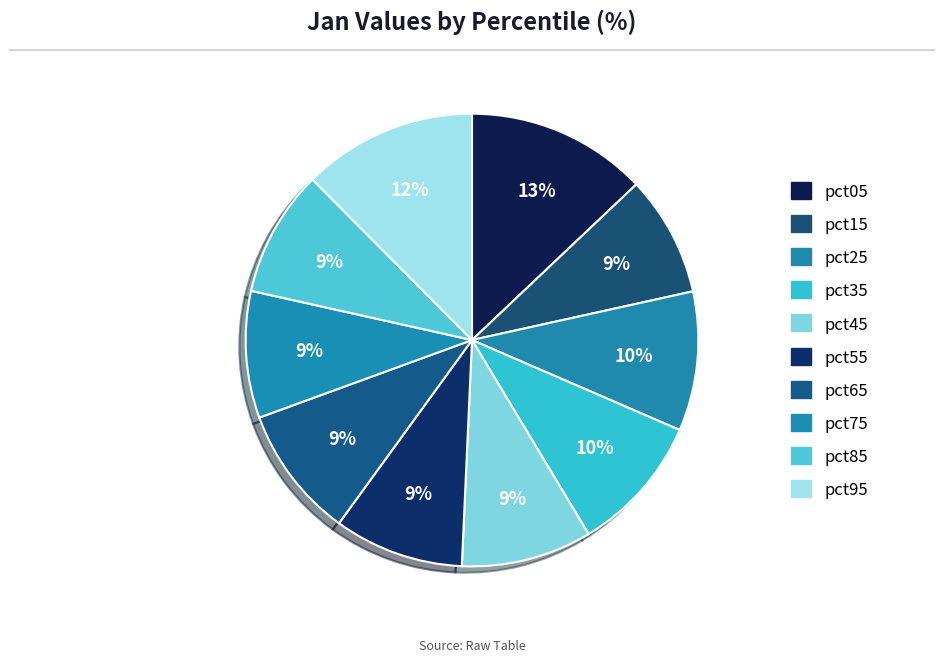

Is pct35 the majority of the pie?

No